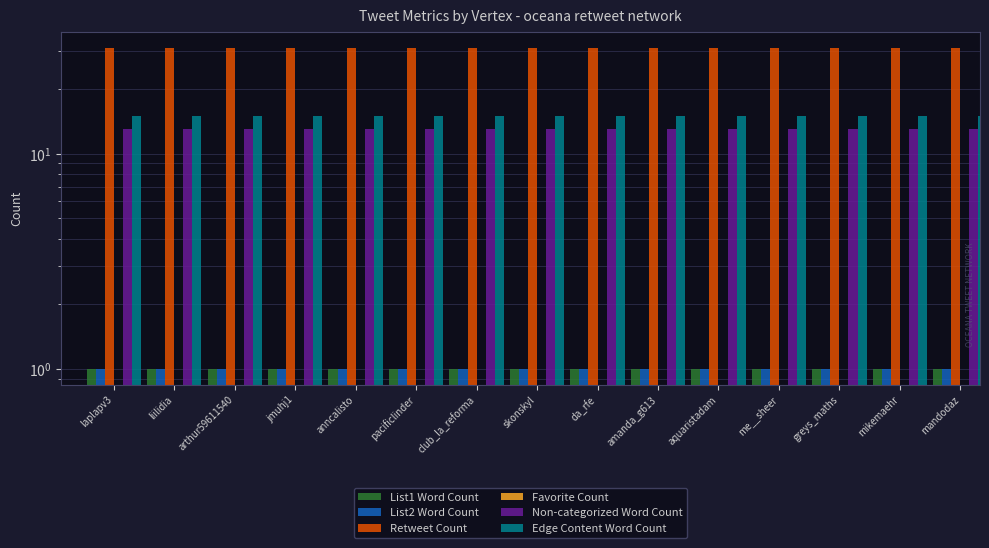

What is the sum of the Non-categorized Word Count values at da_rfe and anncalisto?

26